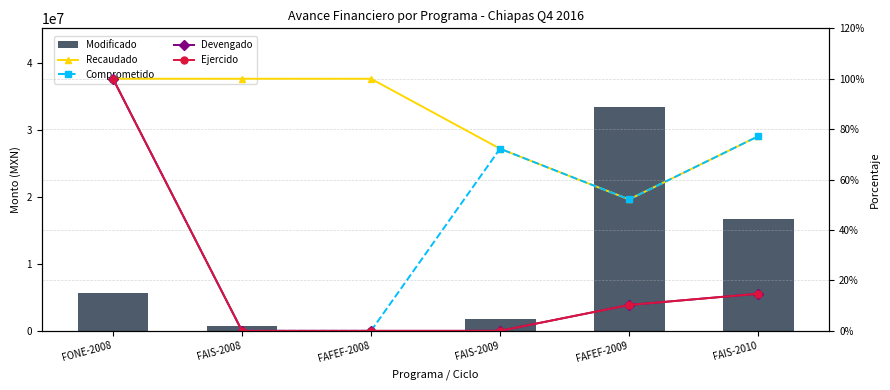

The Devengado series shows 0.0 at FAFEF-2008. True or false?

True